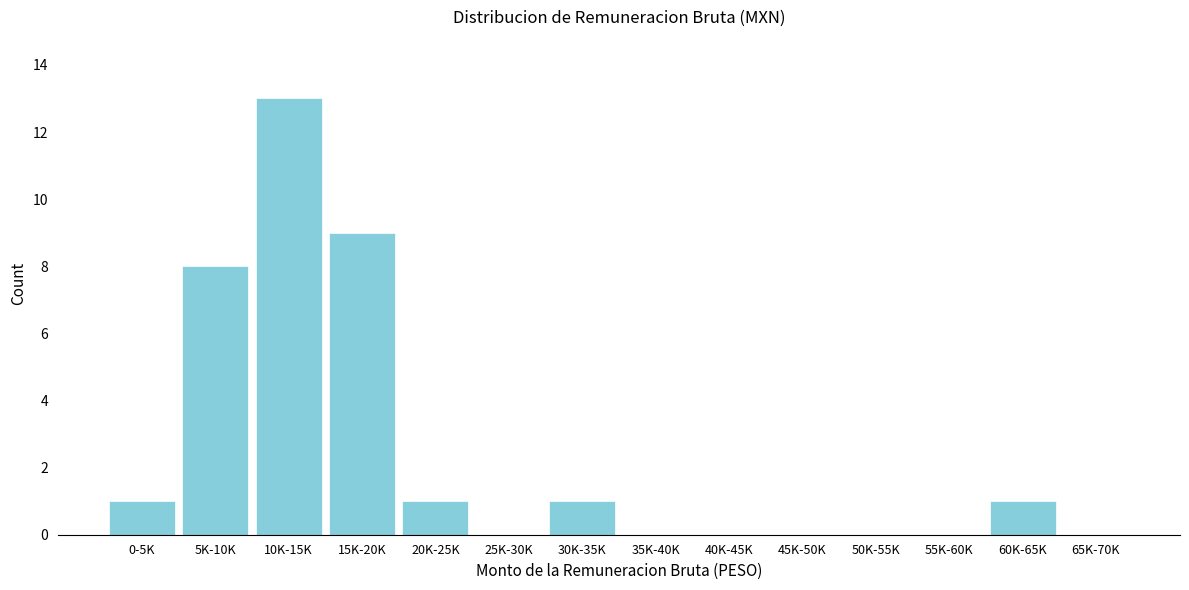

Reading left to right, what are all the values shown in this chart?

0-5K=1	5K-10K=8	10K-15K=13	15K-20K=9	20K-25K=1	25K-30K=0	30K-35K=1	35K-40K=0	40K-45K=0	45K-50K=0	50K-55K=0	55K-60K=0	60K-65K=1	65K-70K=0